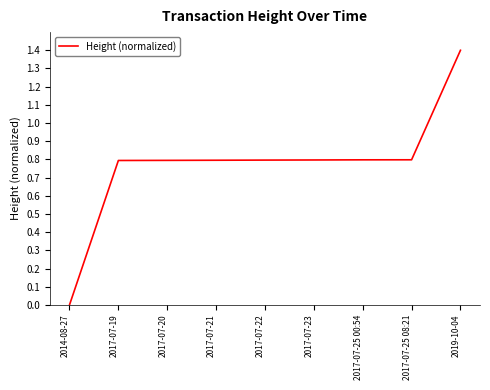

True or false: the data shows 0.8 at 2017-07-19.

True